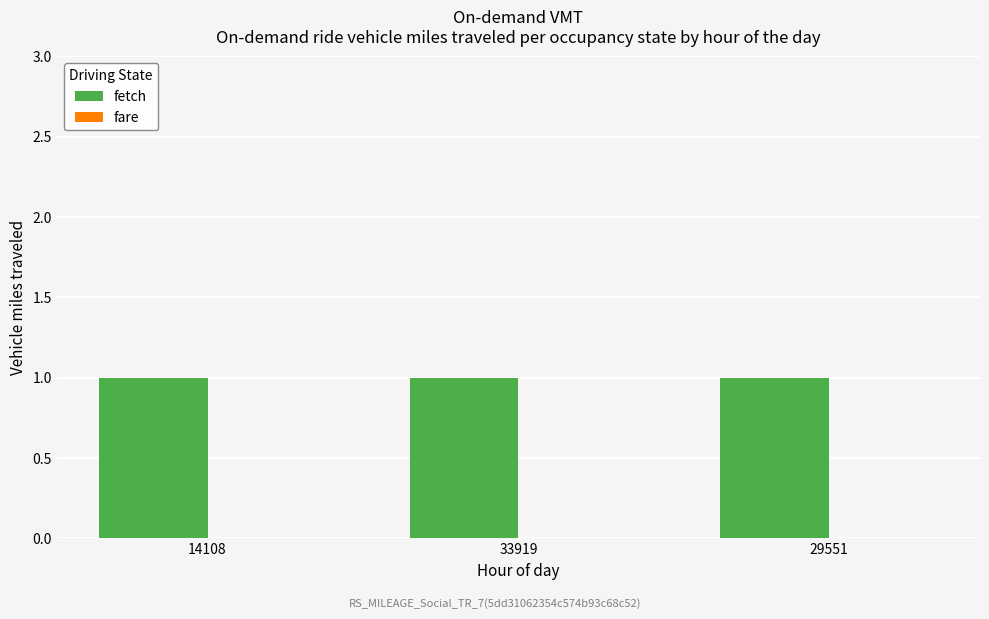

Rank the categories by fare value from highest to lowest.

14108, 33919, 29551